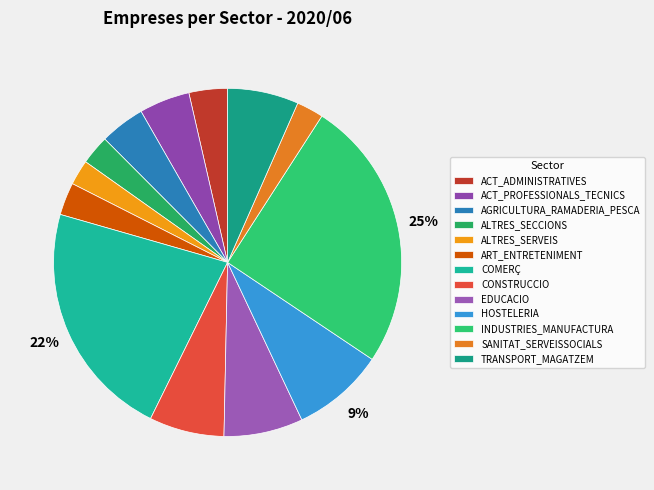

Does ALTRES_SERVEIS represent more than half of the total?

No